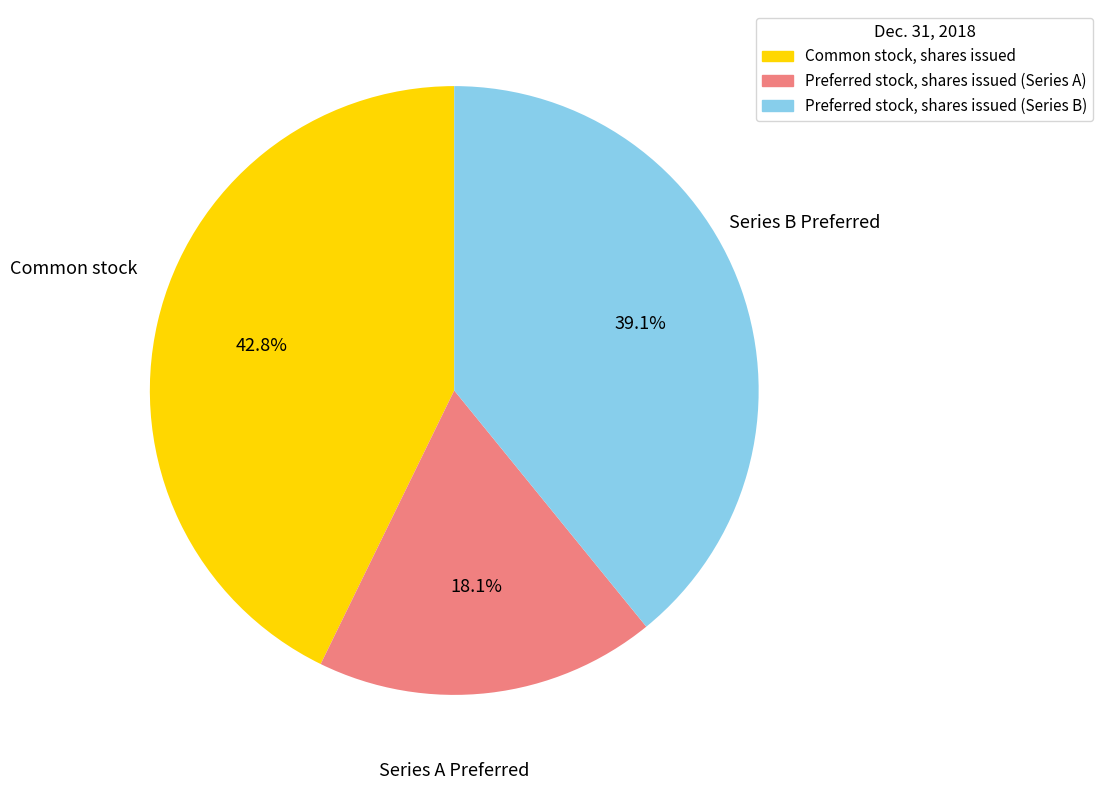

Is there a majority slice in this chart?

No